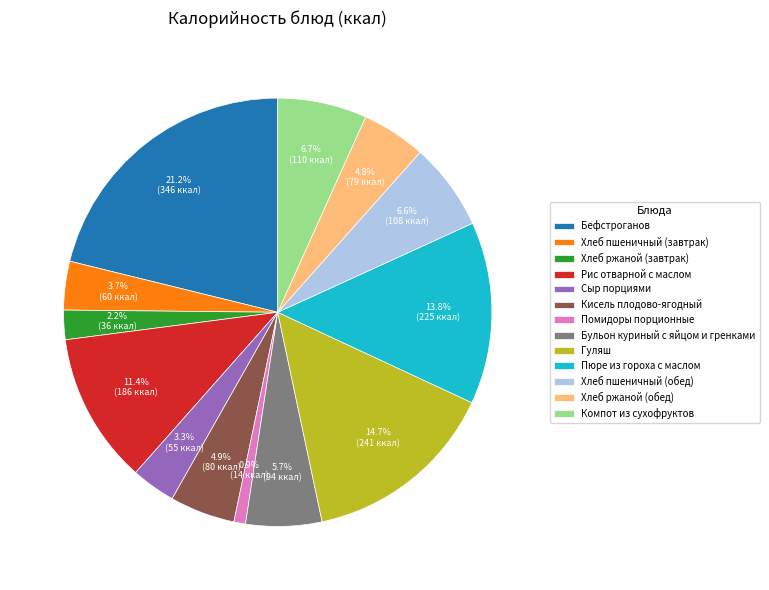

Which slice is the smallest?

Помидоры порционные